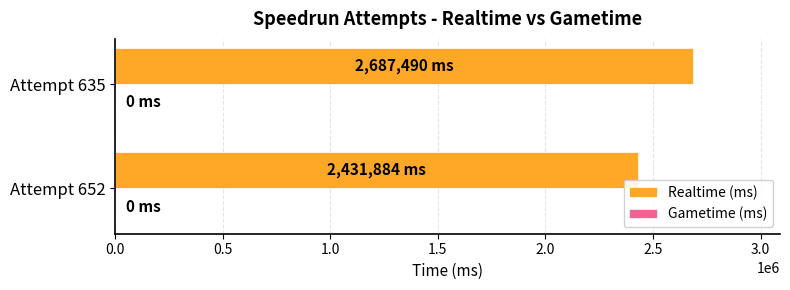

What is the approximate value at Attempt 652?

2431884